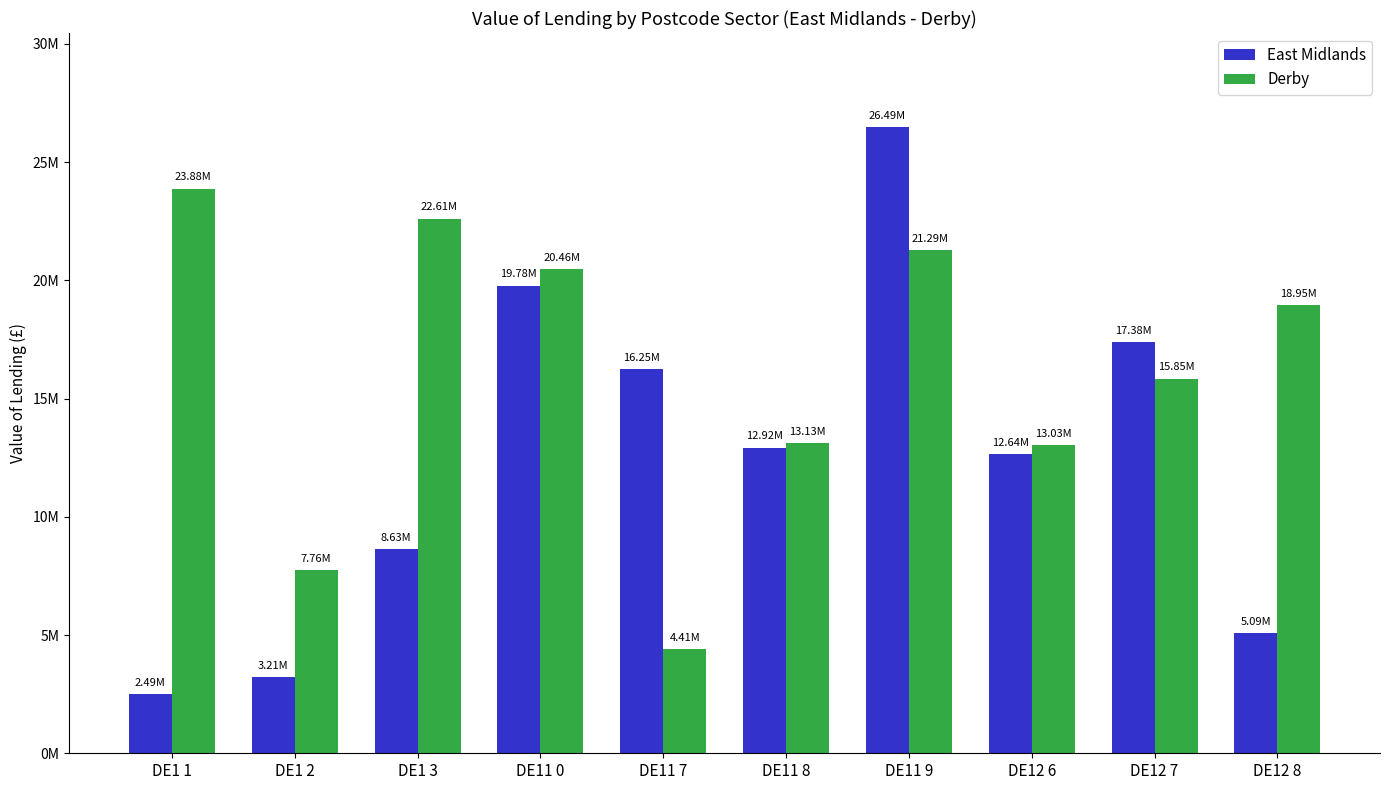

What are all the series names shown in the legend?

East Midlands, Derby